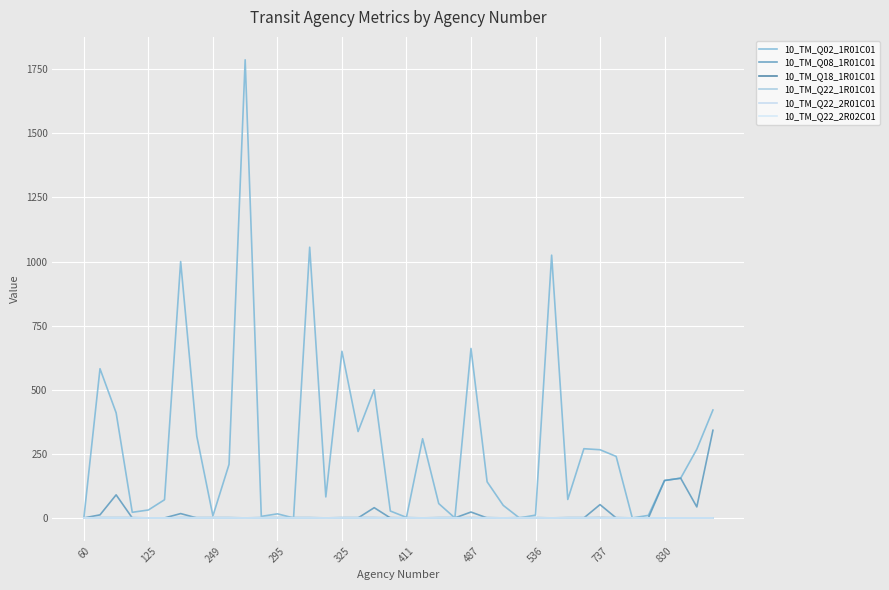

Is this an area chart (filled region under the line)?

No